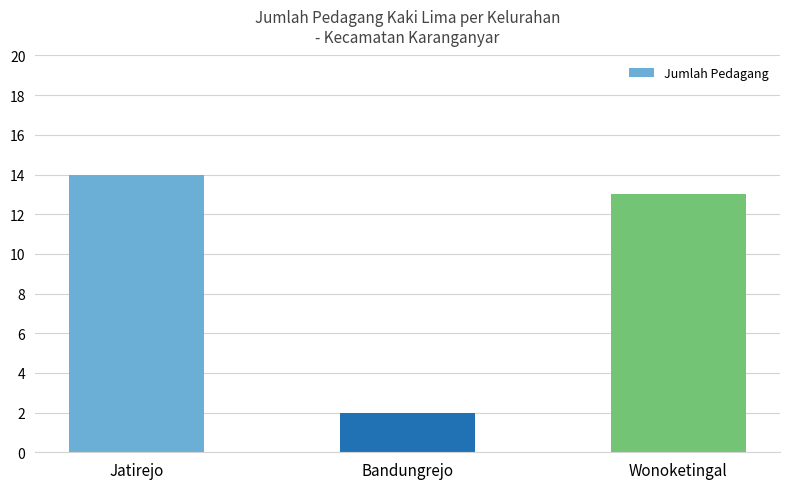

What is the ratio of the value at Jatirejo to the value at Wonoketingal?

1.1